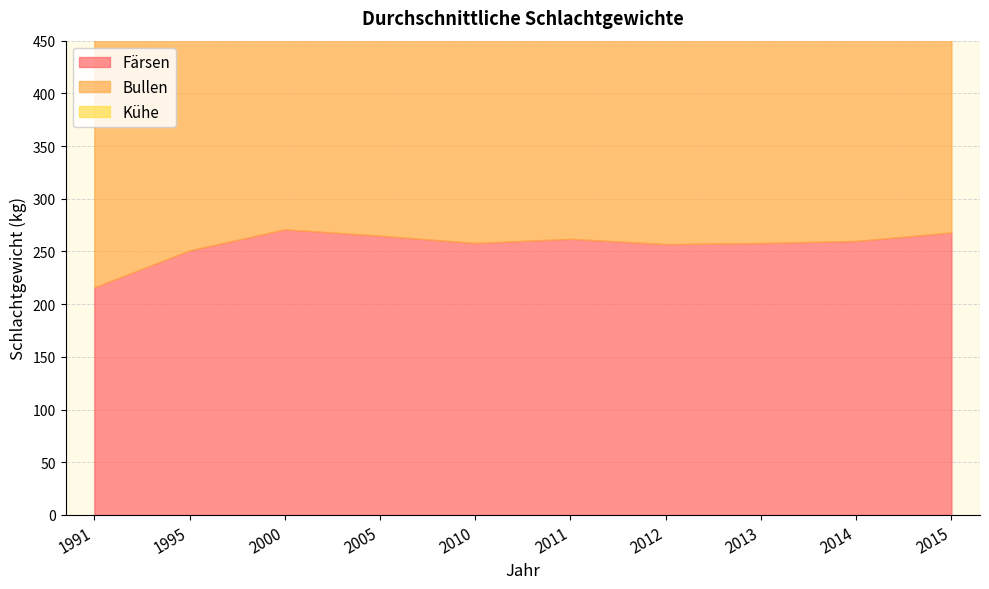

At which label does Färsen first exceed 260?

2000